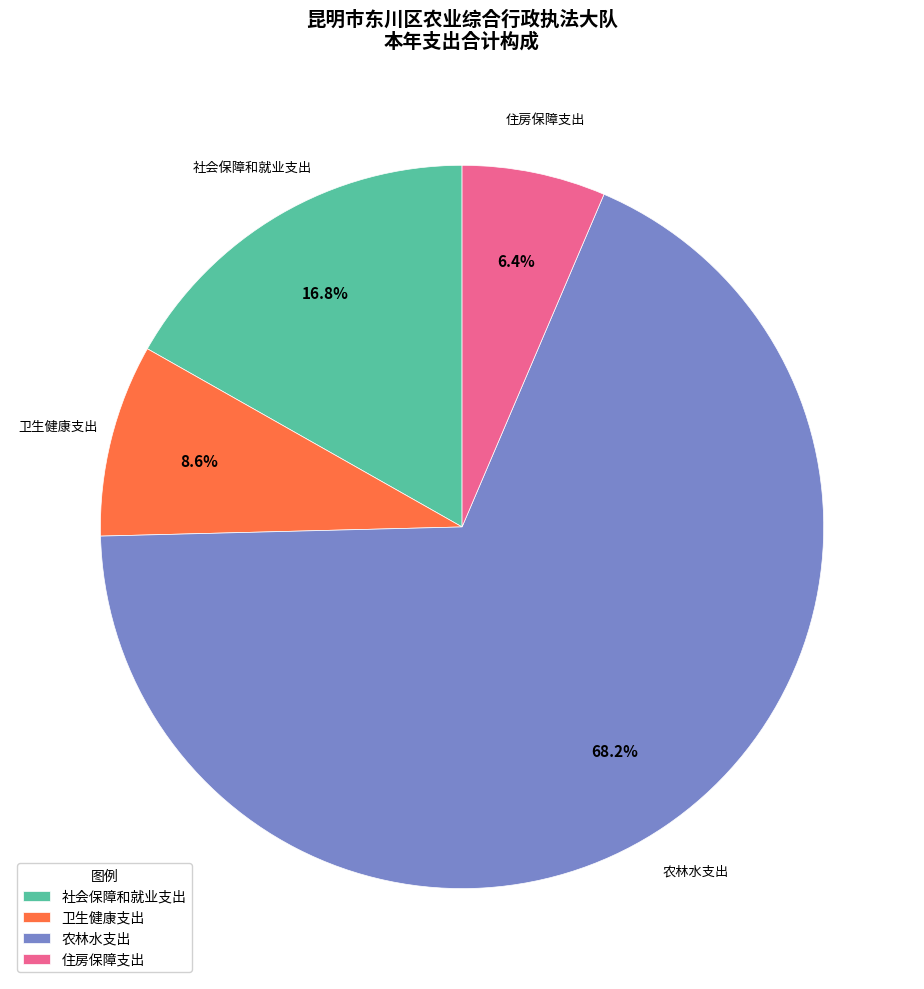

Which category has the biggest portion of the pie?

农林水支出